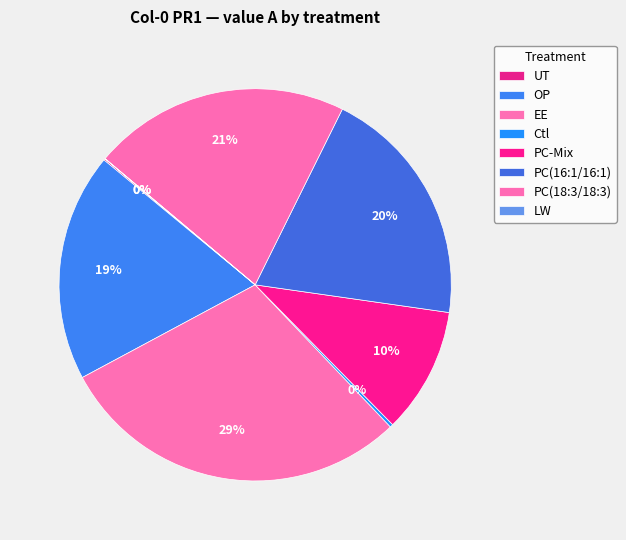

The PC(16:1/16:1) slice represents 20% of the pie. True or false?

True